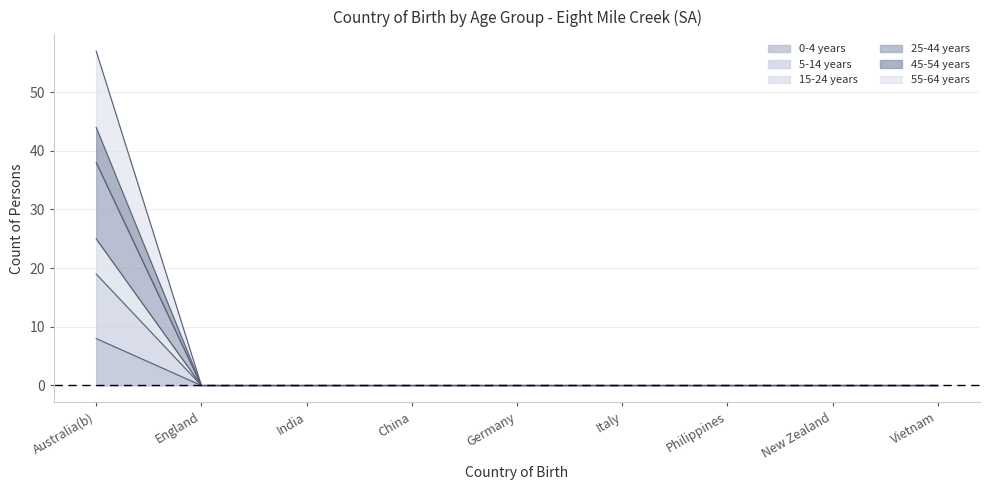

Rank the categories by 25-44 years value from lowest to highest.

England, India, China, Germany, Italy, Philippines, New Zealand, Vietnam, Australia(b)